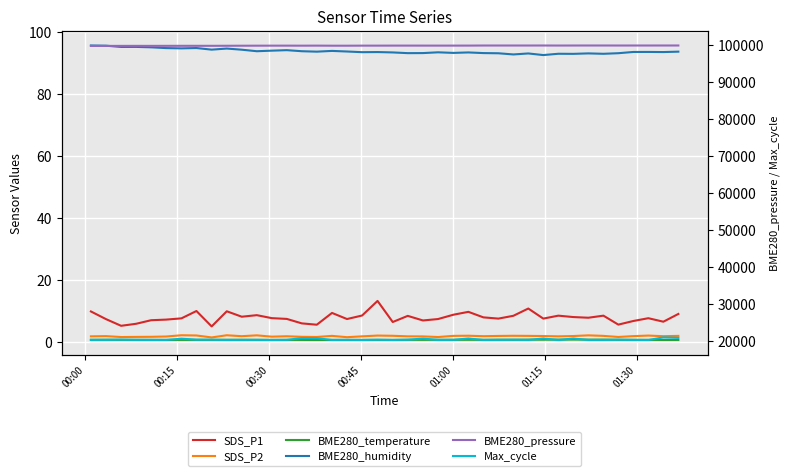

Which series has the largest range (max minus min)?

Max_cycle